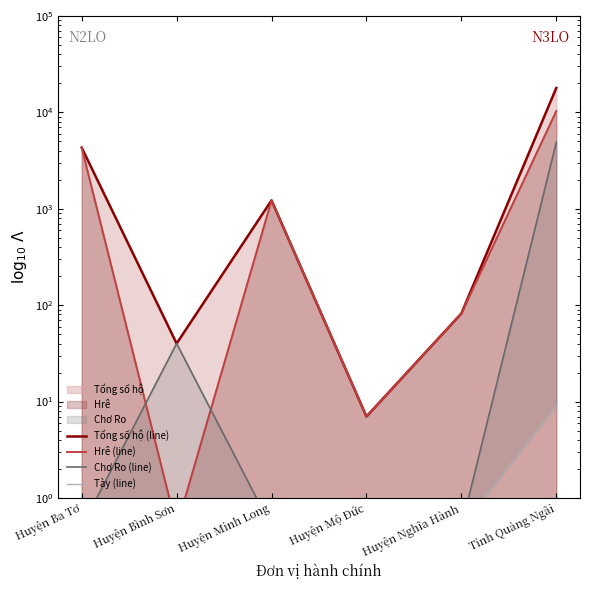

Which has a higher value, Huyện Minh Long or Huyện Ba Tơ?

Huyện Ba Tơ